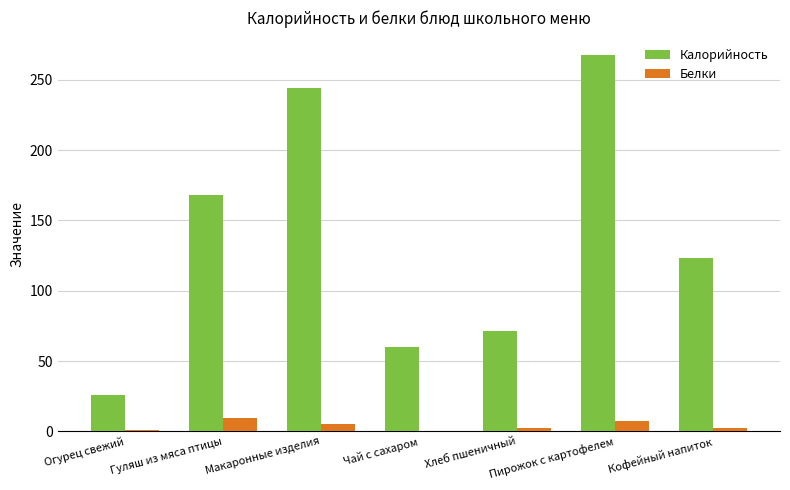

Where is Калорийность nearest to the value 146?

Гуляш из мяса птицы